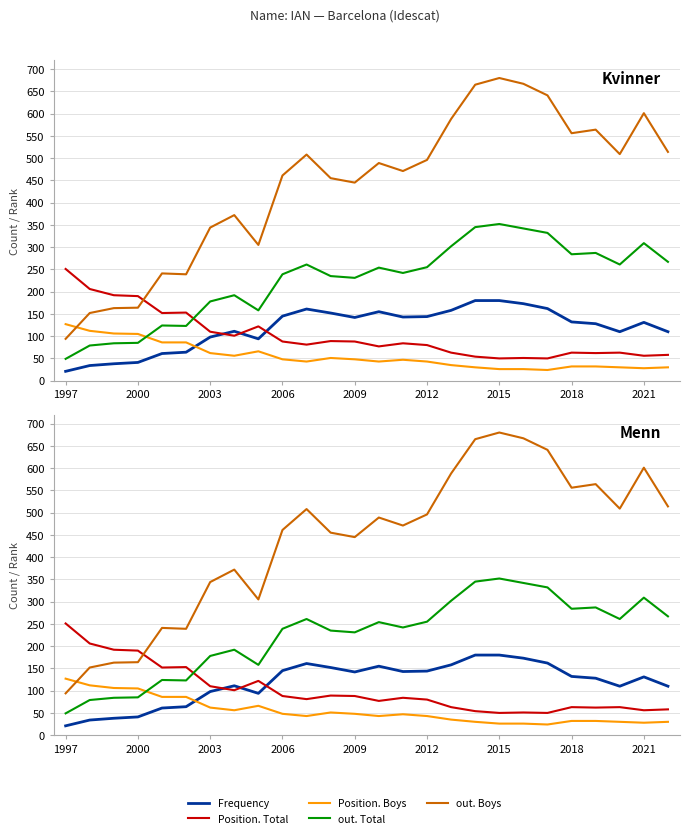

After their last crossing, which series has the higher values: out. Boys or Position. Total?

out. Boys